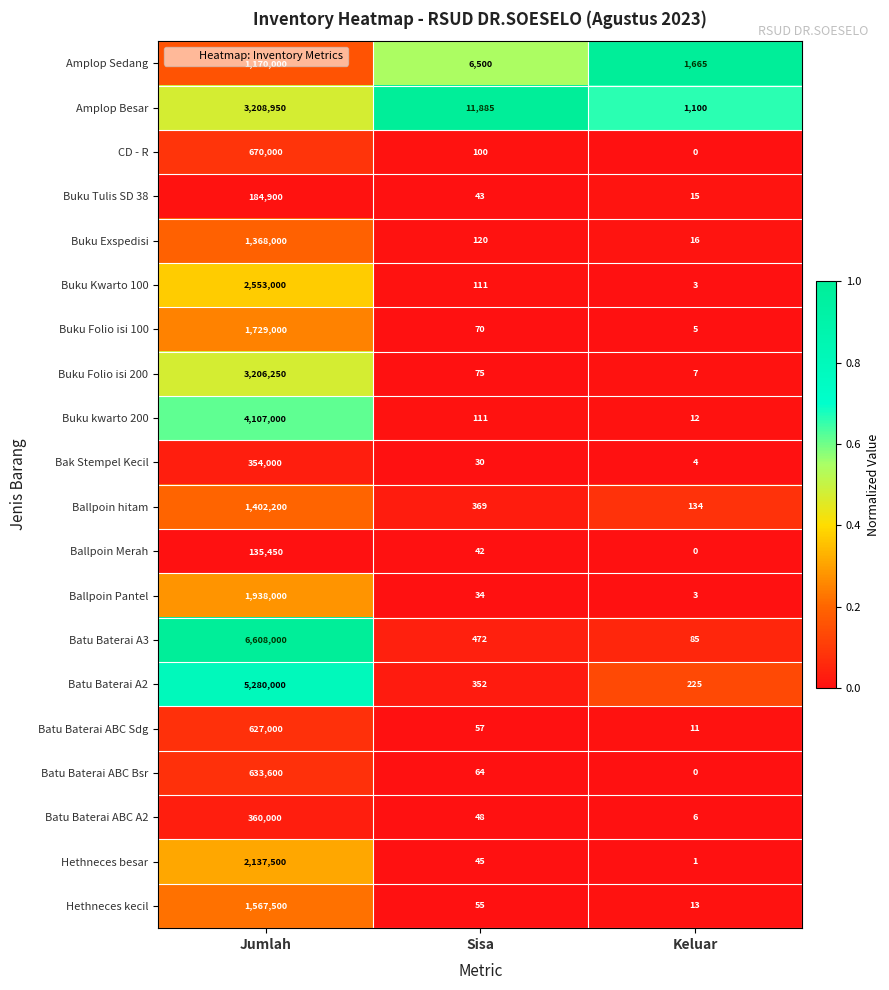

Rank the series at Jumlah from highest to lowest value.

Batu Baterai A3, Batu Baterai A2, Buku kwarto 200, Amplop Besar, Buku Folio isi 200, Buku Kwarto 100, Hethneces besar, Ballpoin Pantel, Buku Folio isi 100, Hethneces kecil, Ballpoin hitam, Buku Exspedisi, Amplop Sedang, CD - R, Batu Baterai ABC Bsr, Batu Baterai ABC Sdg, Batu Baterai ABC A2, Bak Stempel Kecil, Buku Tulis SD 38, Ballpoin Merah